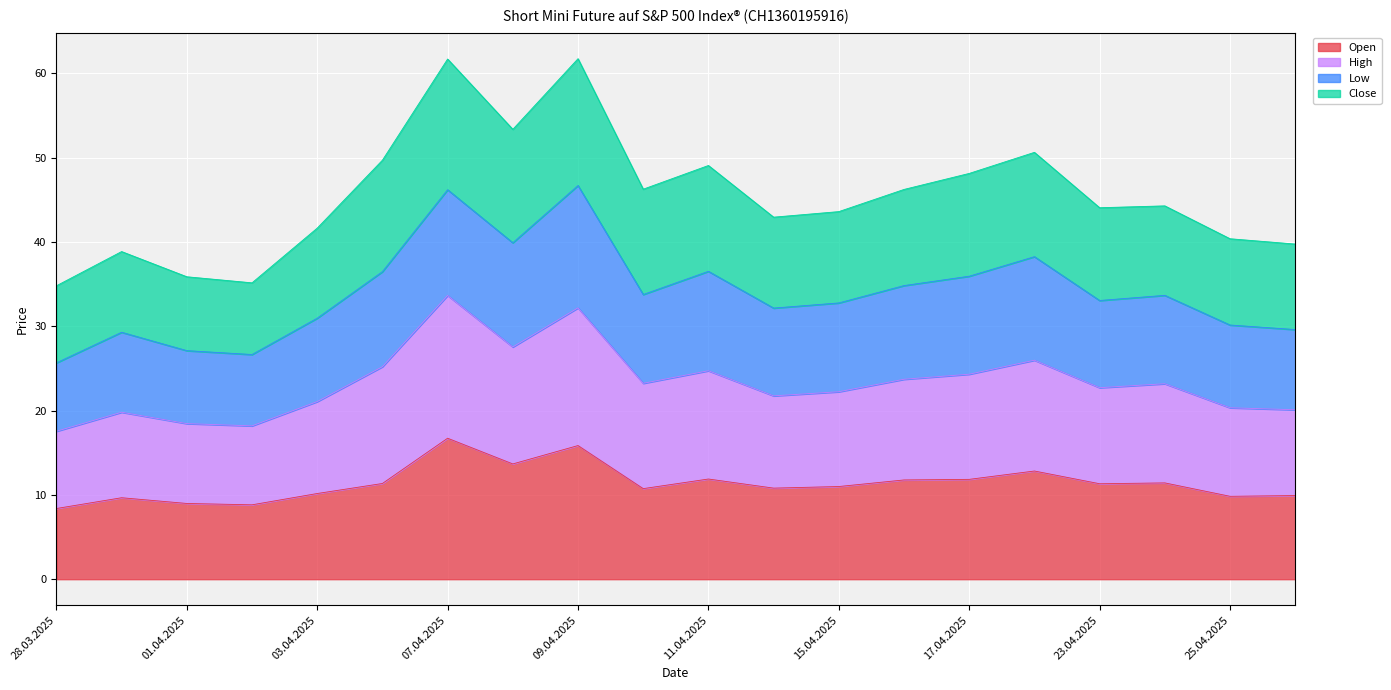

What is the minimum value for Open?

8.4